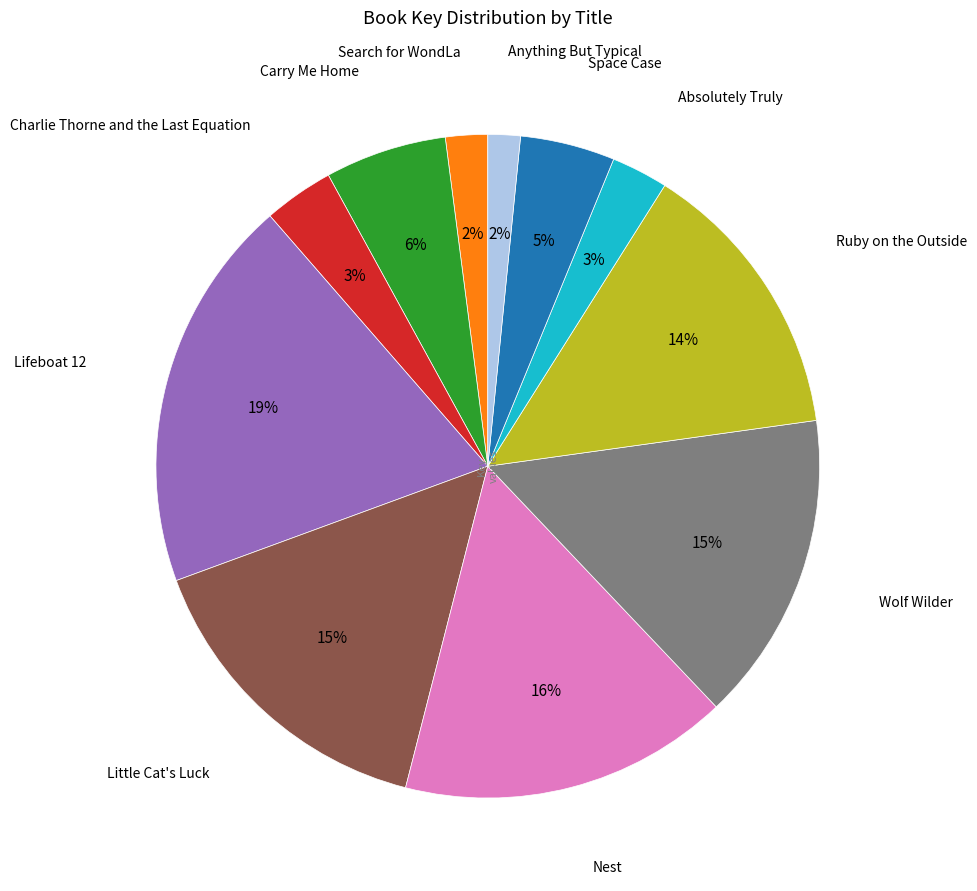

Is there any slice that represents more than half of the pie?

No